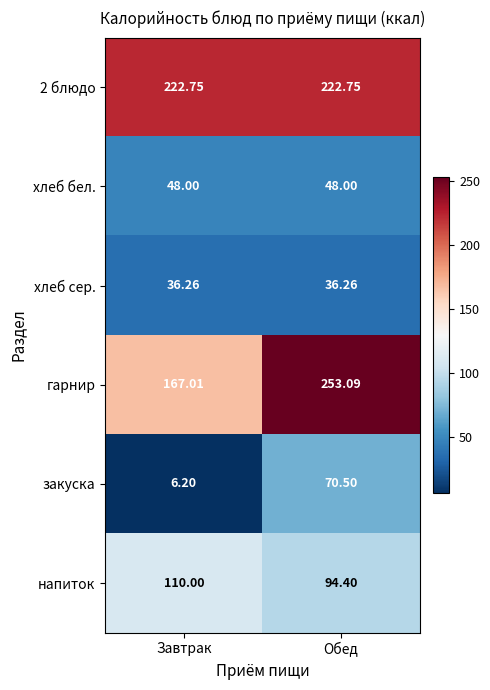

Which series has the largest range (max minus min)?

гарнир